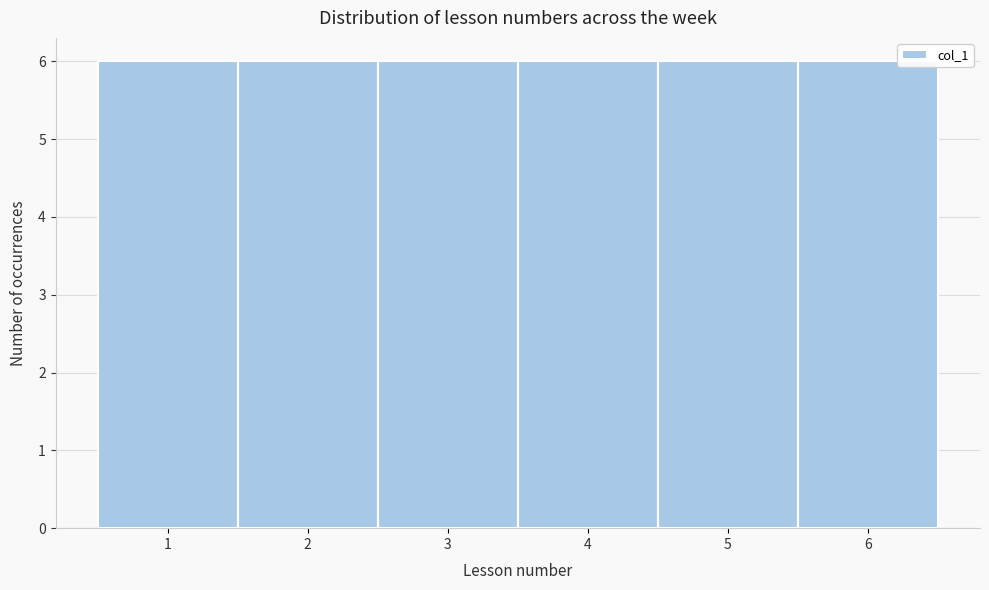

Reading left to right, transcribe this chart: for each bar, give the range it covers on the x-axis and its height. The values are not printed on the chart, so give them approximately, as read against the axis.

0.5 to 1.5: 6
1.5 to 2.5: 6
2.5 to 3.5: 6
3.5 to 4.5: 6
4.5 to 5.5: 6
5.5 to 6.5: 6